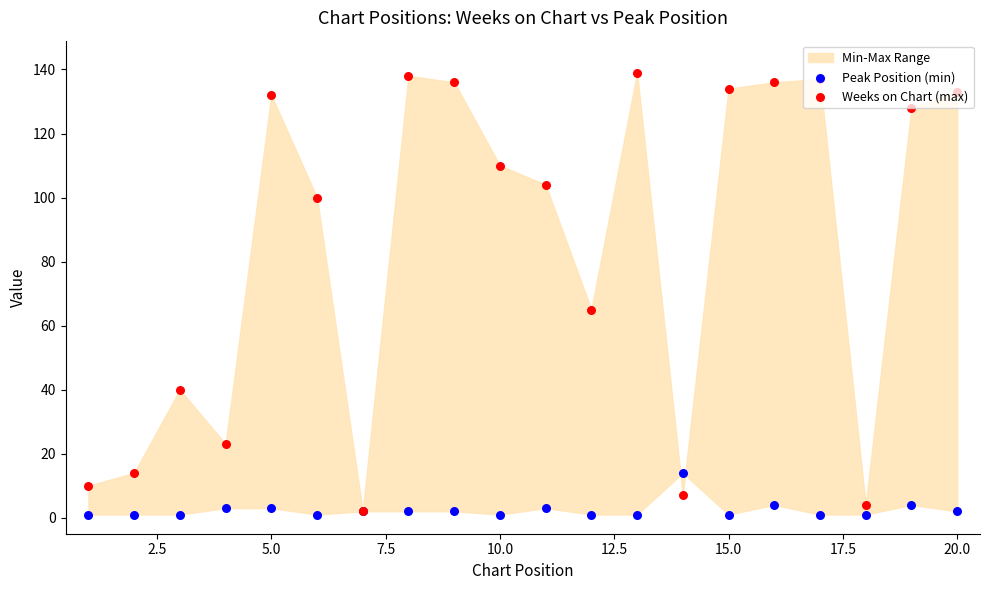

Is the value of Peak Position (min) at 10 greater than the value of Weeks on Chart (max) at 17?

No